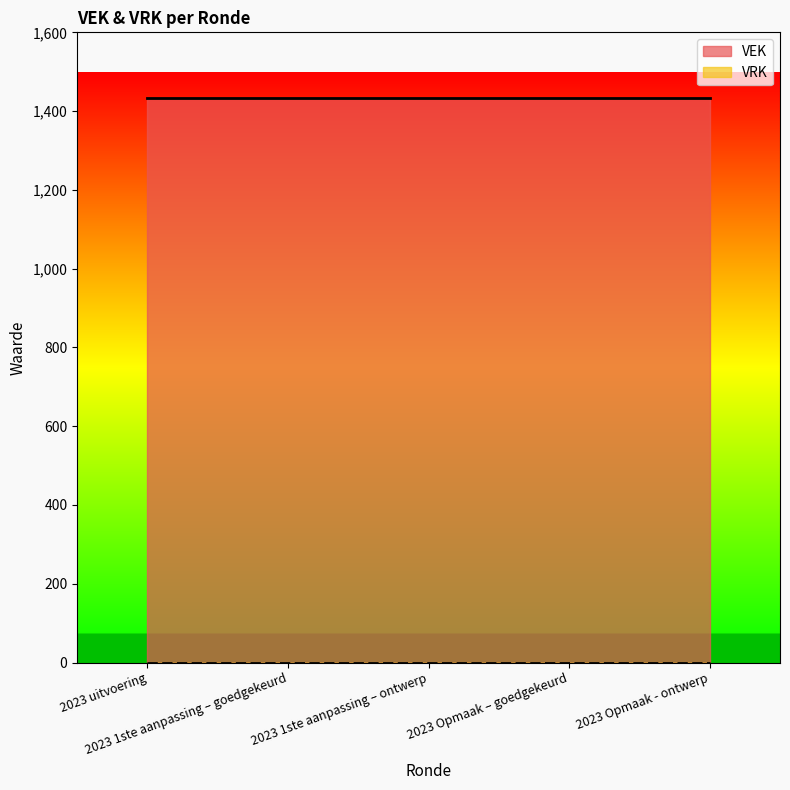

How many lines are shown in the chart?

2